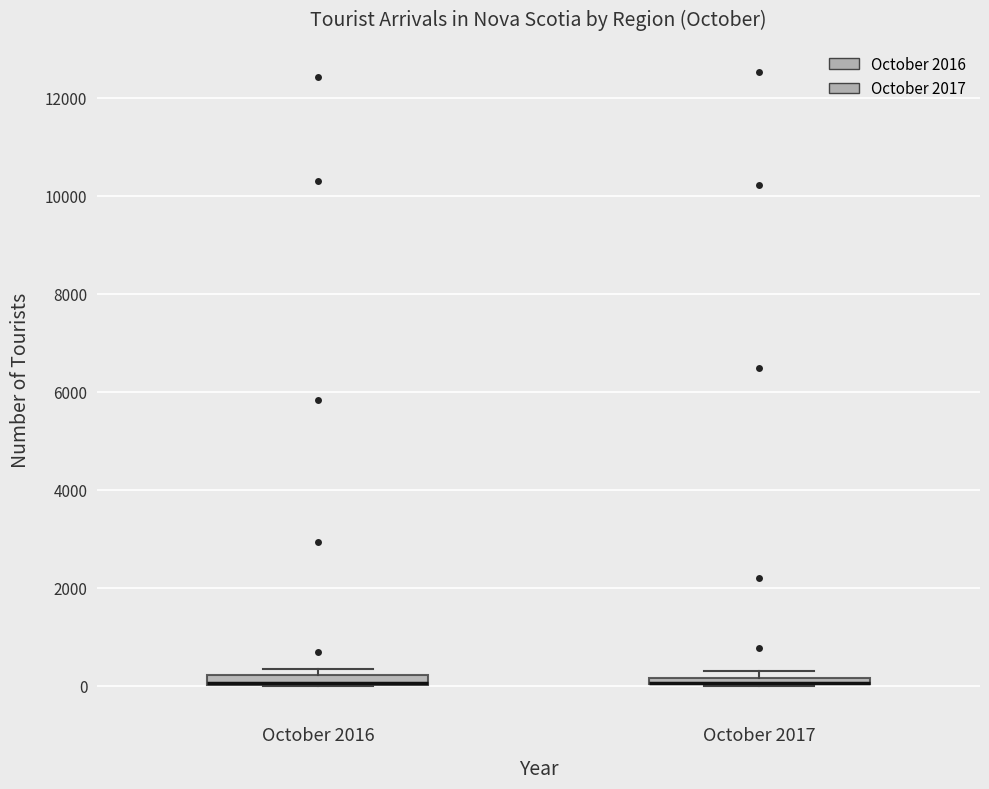

Where is the upper edge of the box for October 2017 on the y-axis? The values are not printed on the chart, so give them approximately, as read against the axis.

200